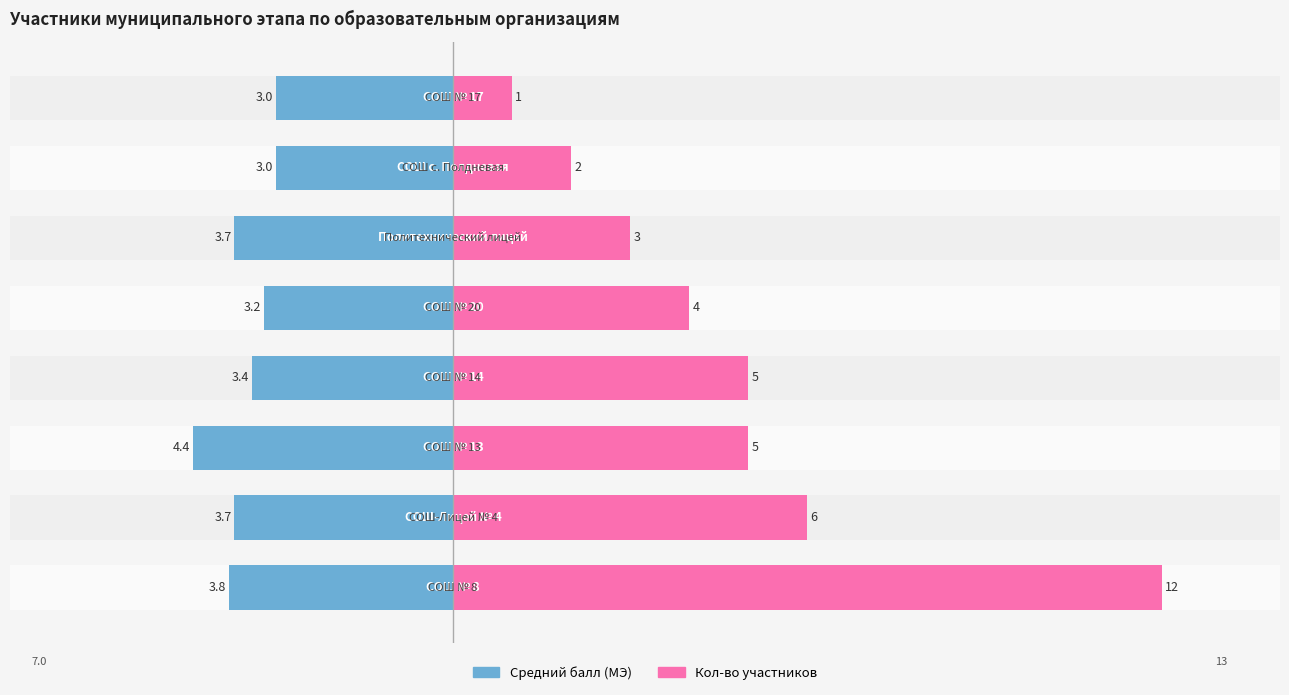

What is the average value of the Средний балл series?

-3.5